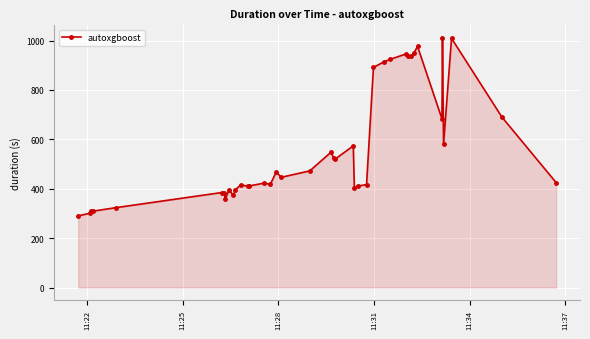

What is the value of the 31st point from the left?

935.5